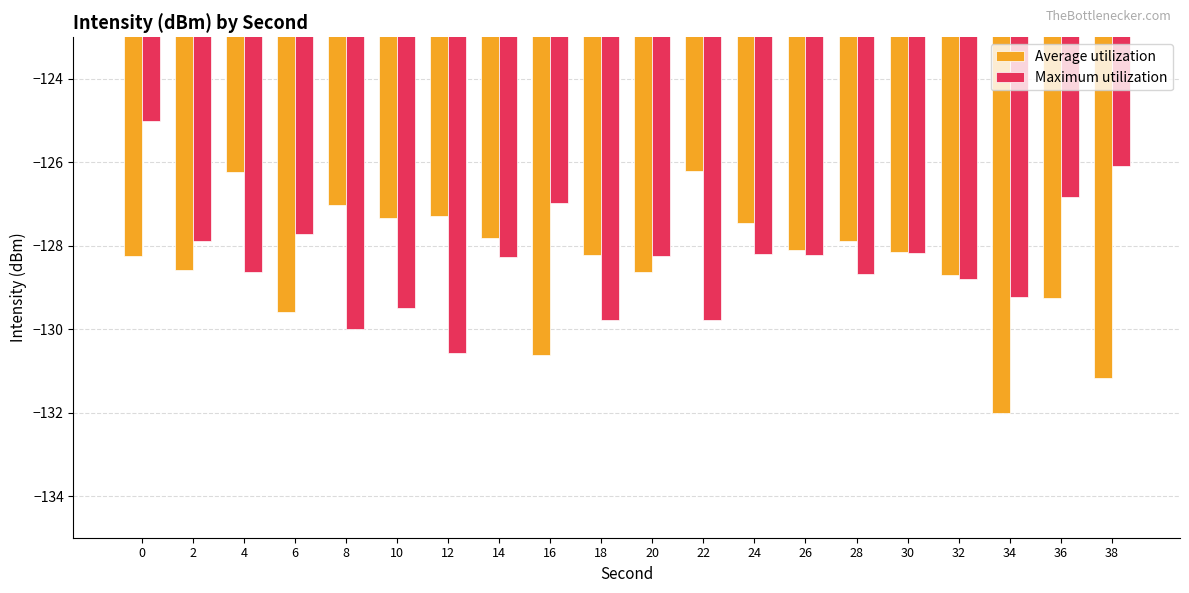

What is the difference between the highest and lowest values at 8?

3.0